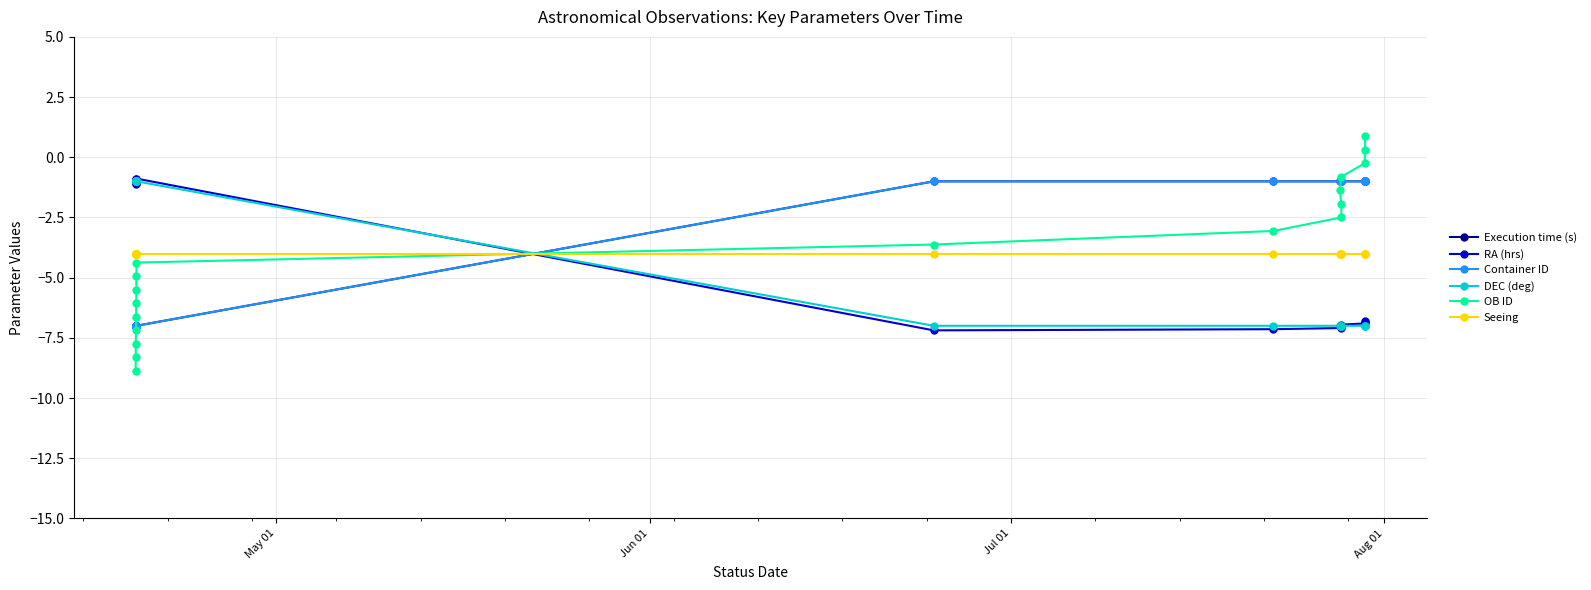

The value of Container ID at 13 is -1.6. True or false?

False